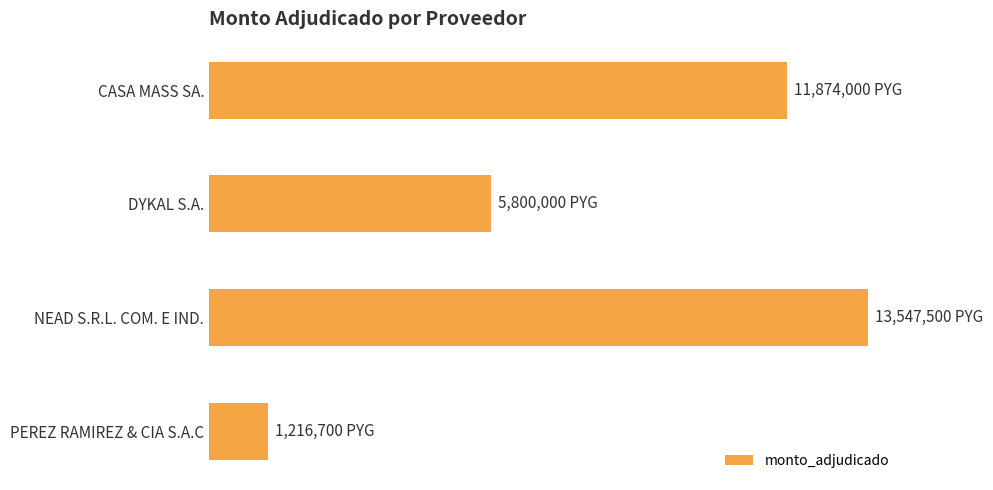

List the labels in order of value, smallest first.

PEREZ RAMIREZ & CIA S.A.C, DYKAL S.A., CASA MASS SA., NEAD S.R.L. COM. E IND.